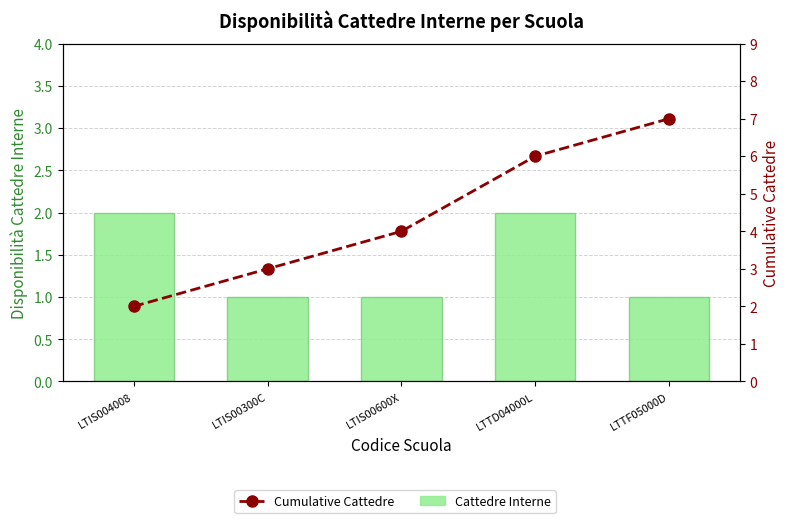

Between LTTD04000L and LTIS00300C, which is larger?

LTTD04000L